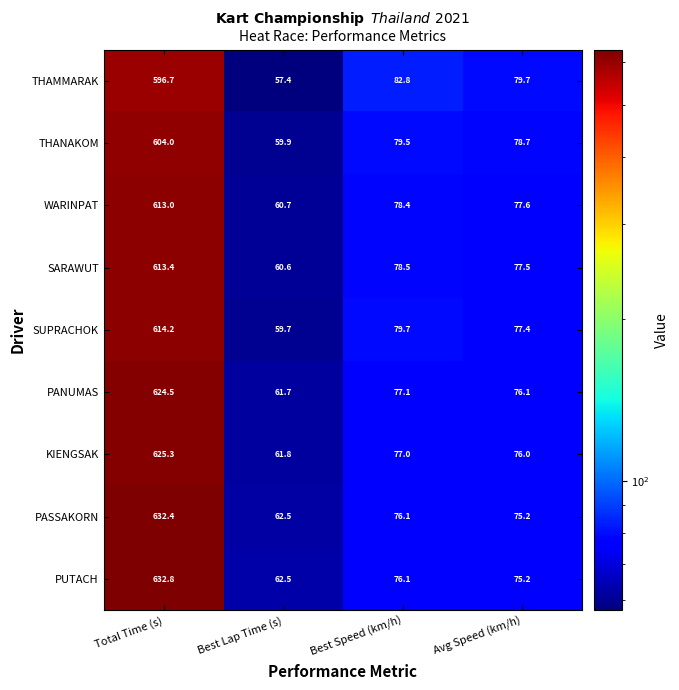

What is the difference between the highest and lowest values at Best Speed (km/h)?

6.7